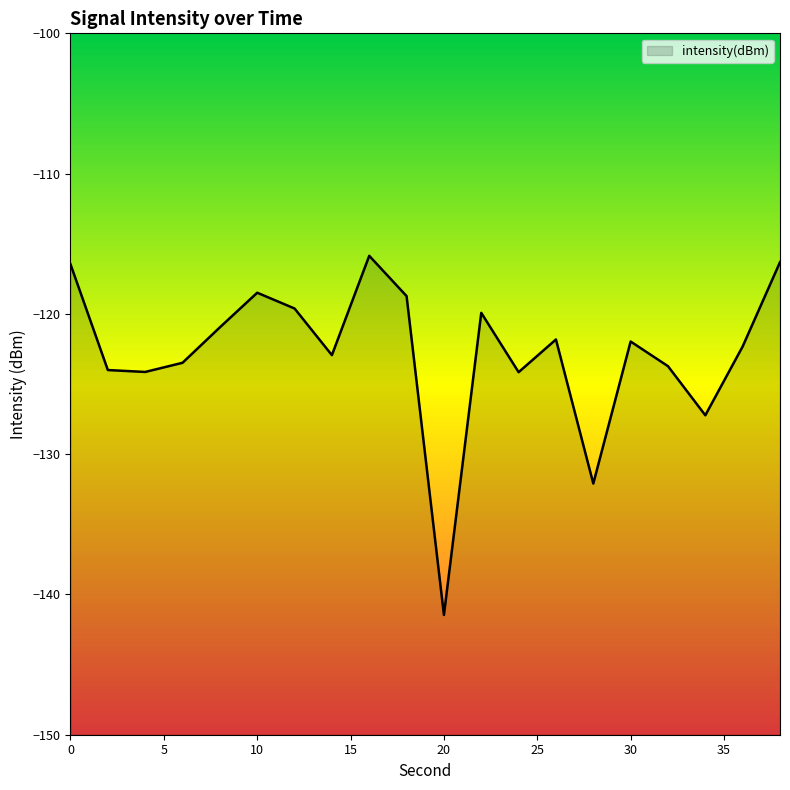

What is the change in value from 8 to 36?

-1.4